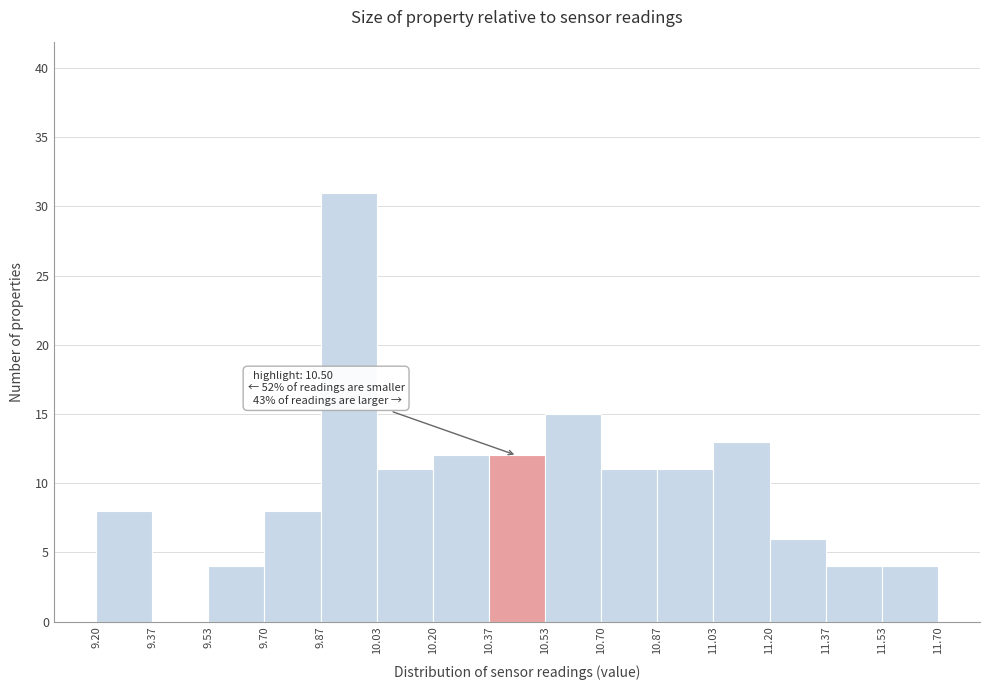

Over which range of the x-axis is the bar tallest?

9.87 to 10.03